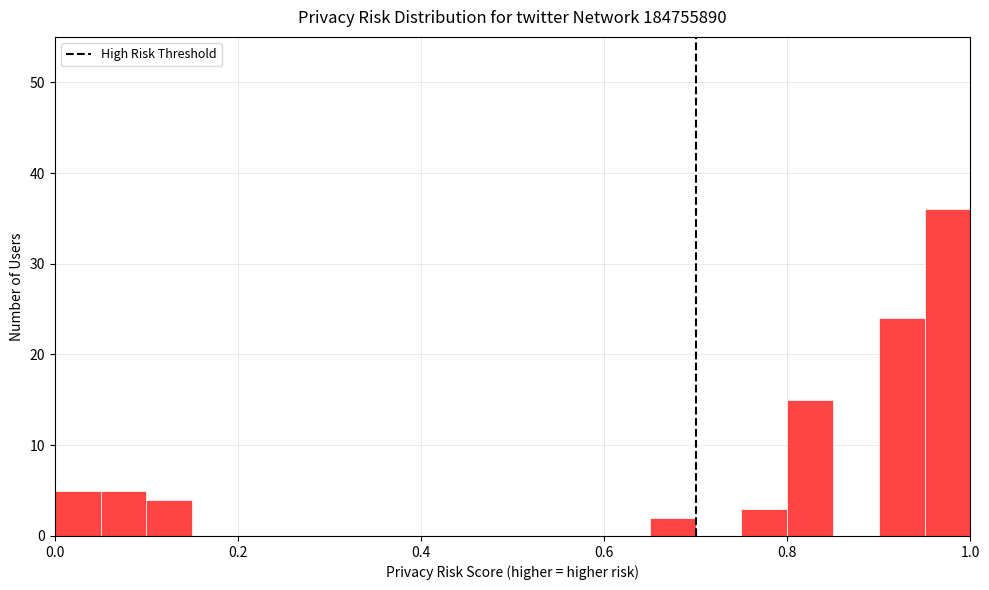

Around what value on the x-axis is the tallest bar? Give the approximate position of its centre, as read against the axis.

0.98